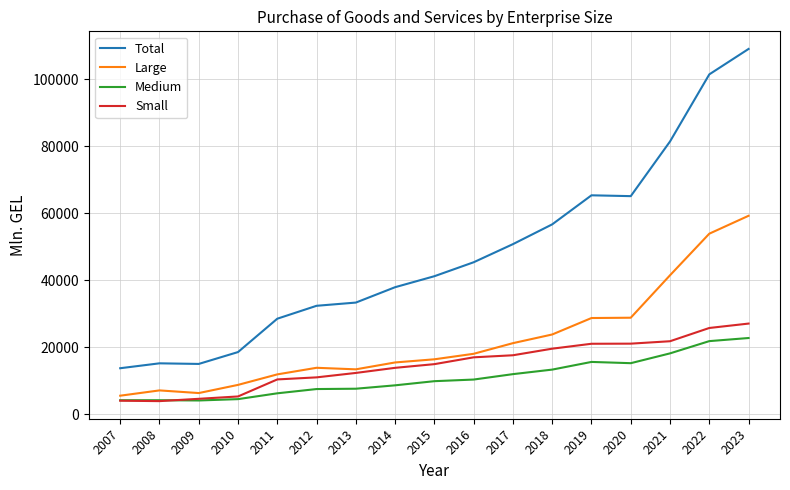

True or false: Medium and Total intersect in this chart.

False